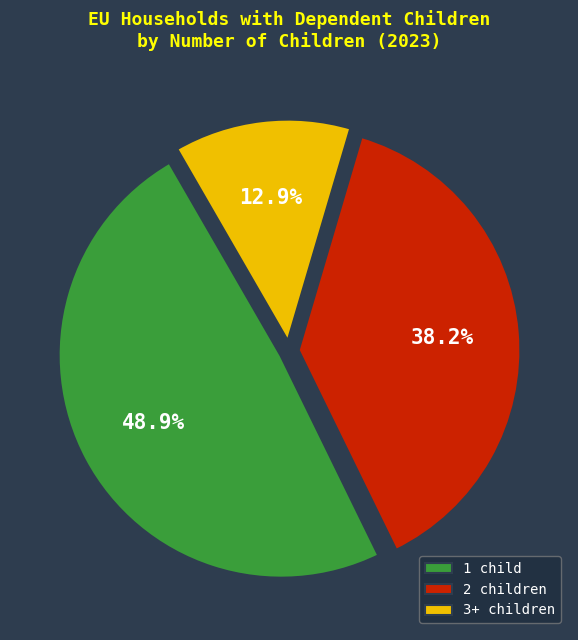

Is 3+ children the majority of the pie?

No